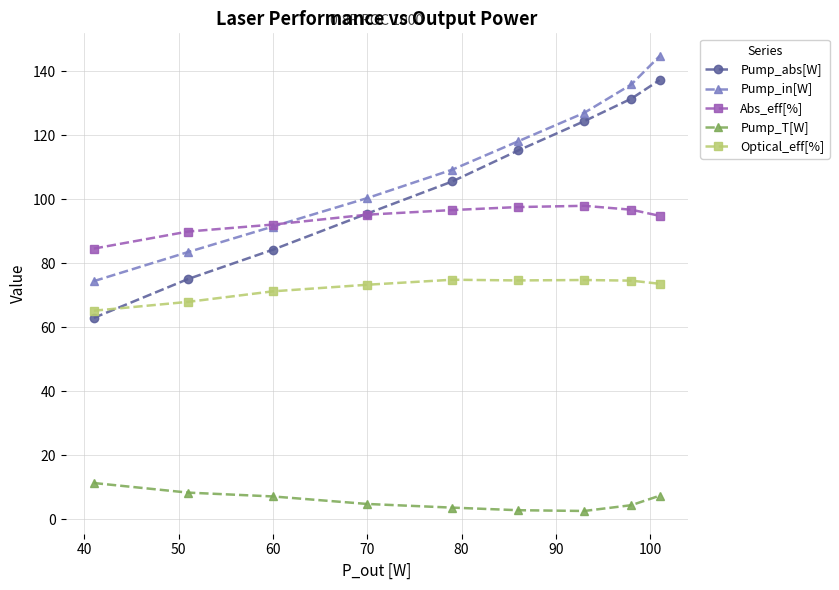

Does the chart have visible grid lines?

Yes